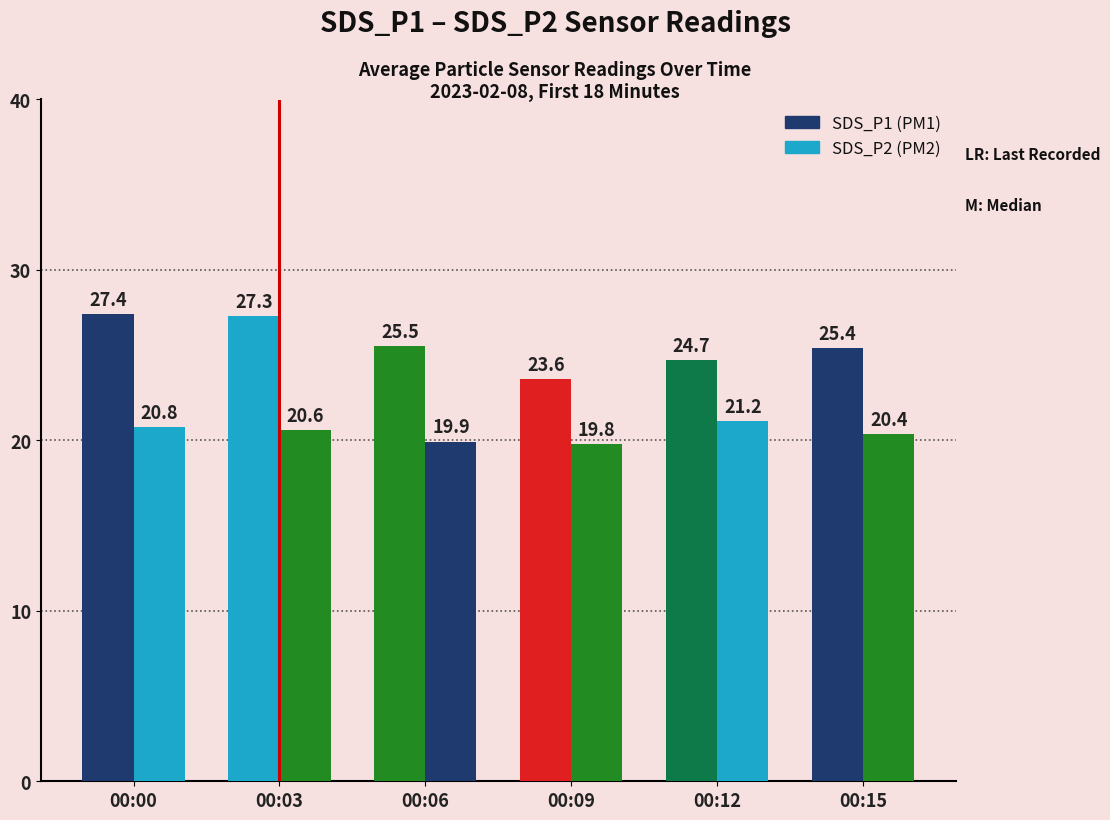

How many categories are shown in the chart?

6